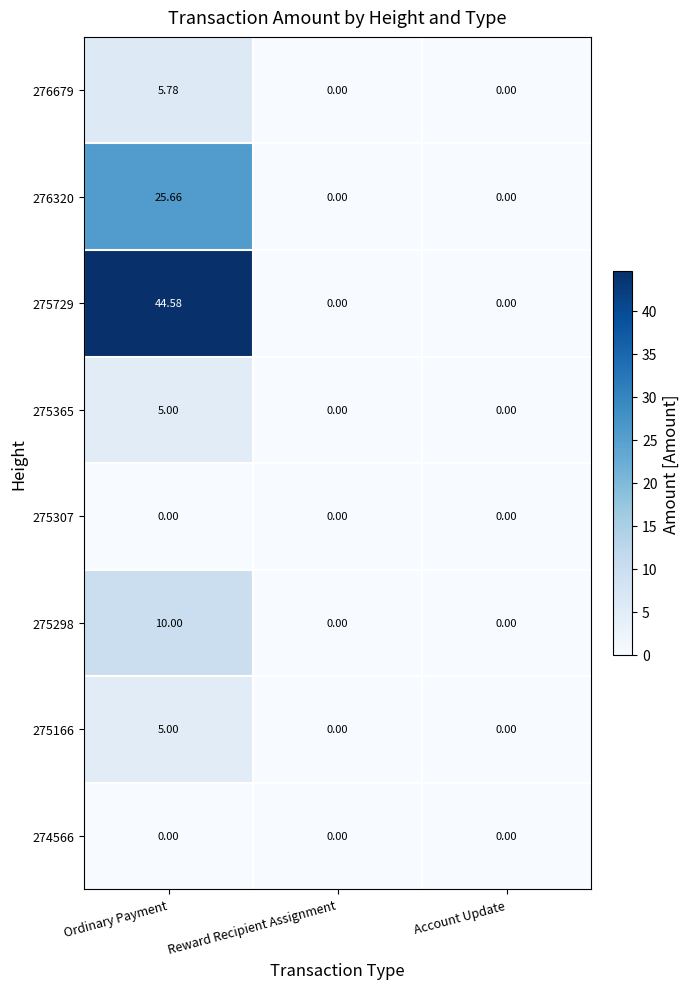

What is the difference between the highest and lowest values at Ordinary Payment?

44.6